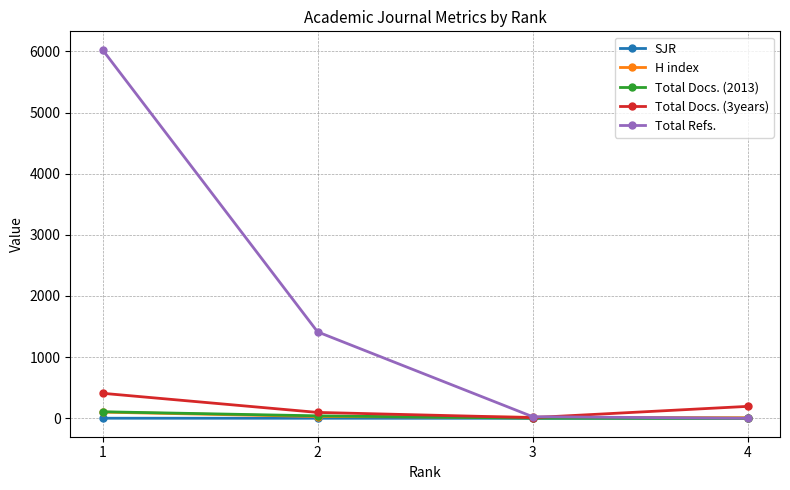

Which series has the largest total across all categories?

Total Refs.